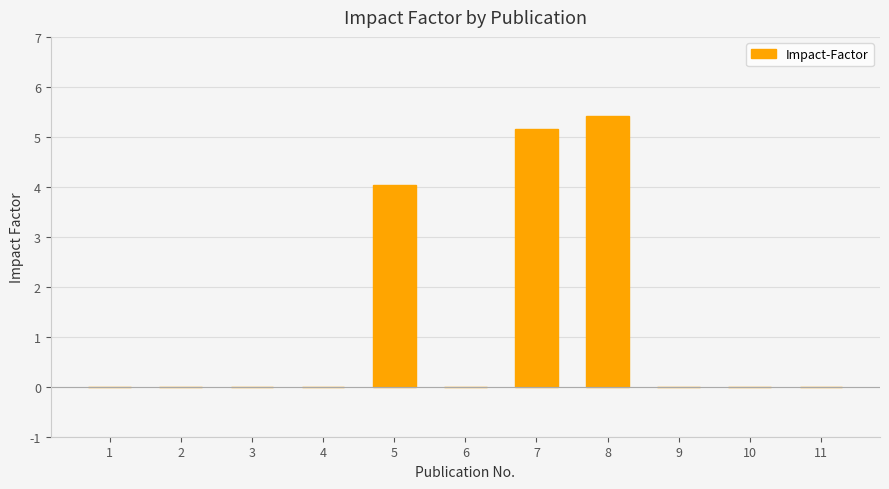

Read the value at 8.

5.4